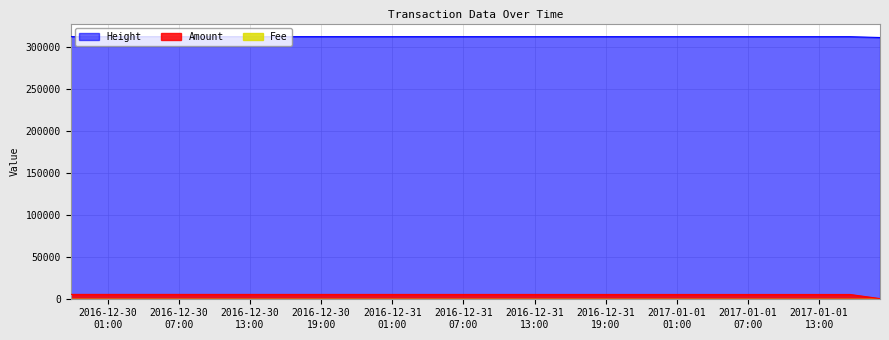

What value does the Height series have at 2017-01-01 18:08:20?

311382